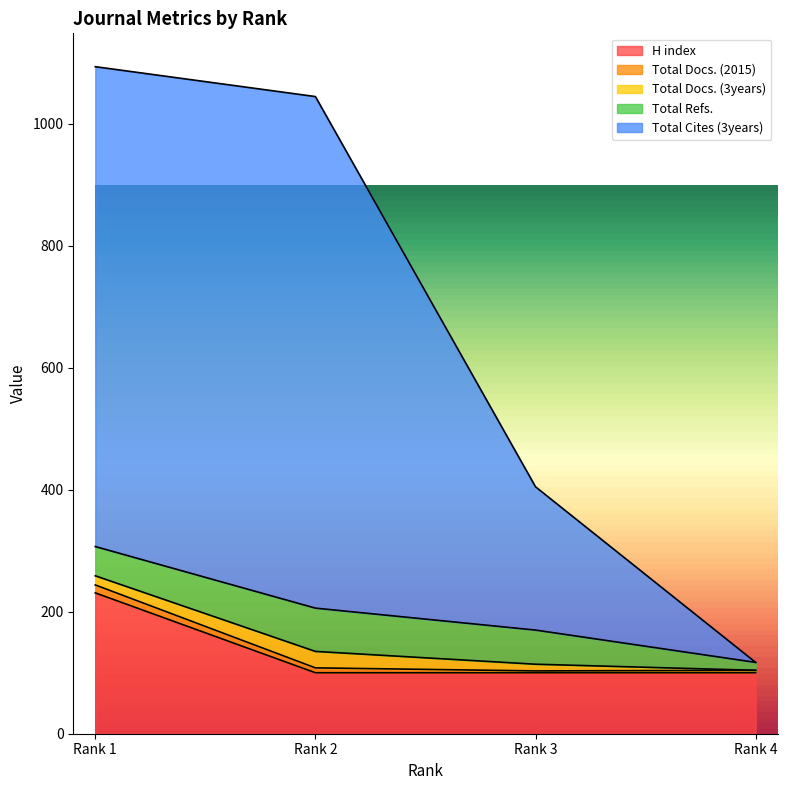

At which label is Total Refs. closest to 42?

Rank 1